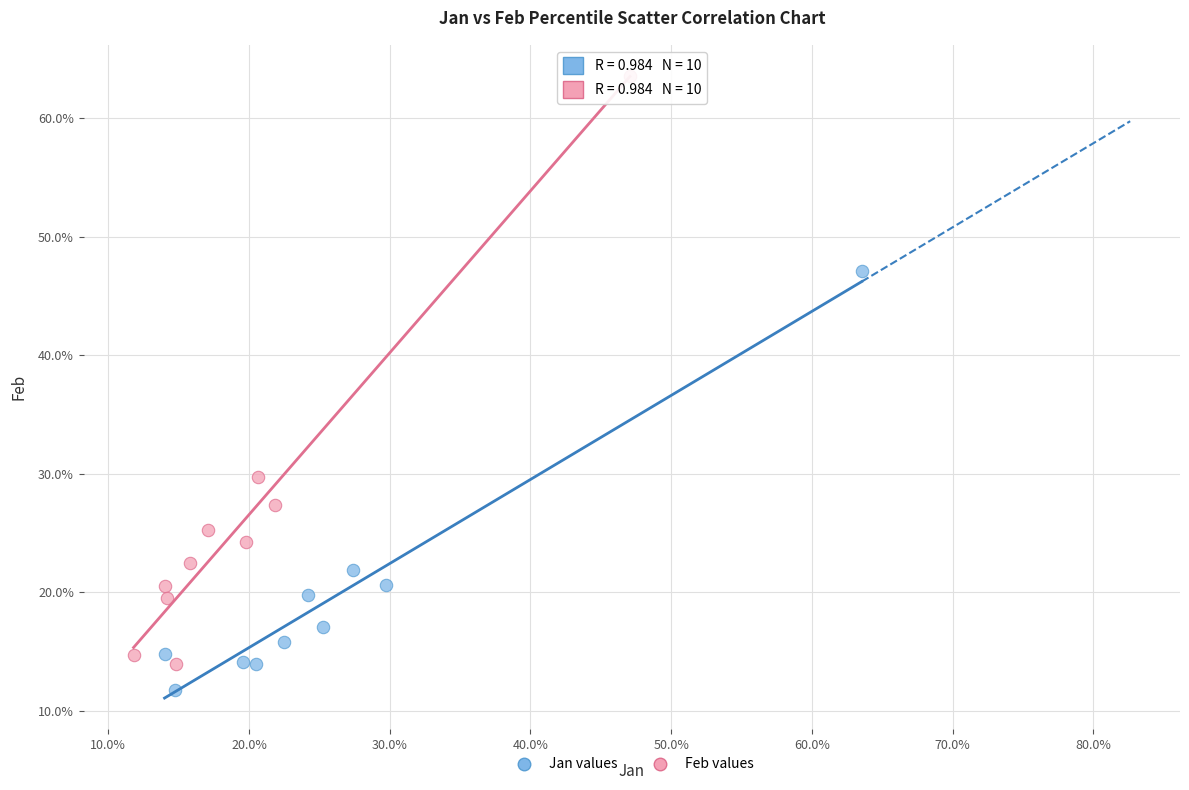

Which series reaches the minimum Y coordinate?

Jan values